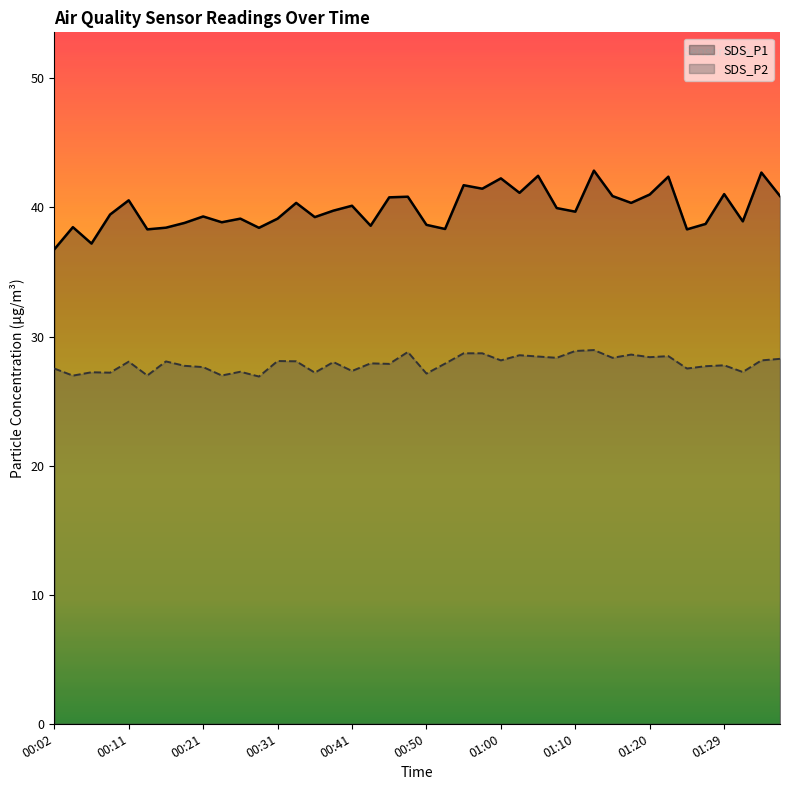

At 00:11, list the series in order from smallest to largest.

SDS_P2, SDS_P1